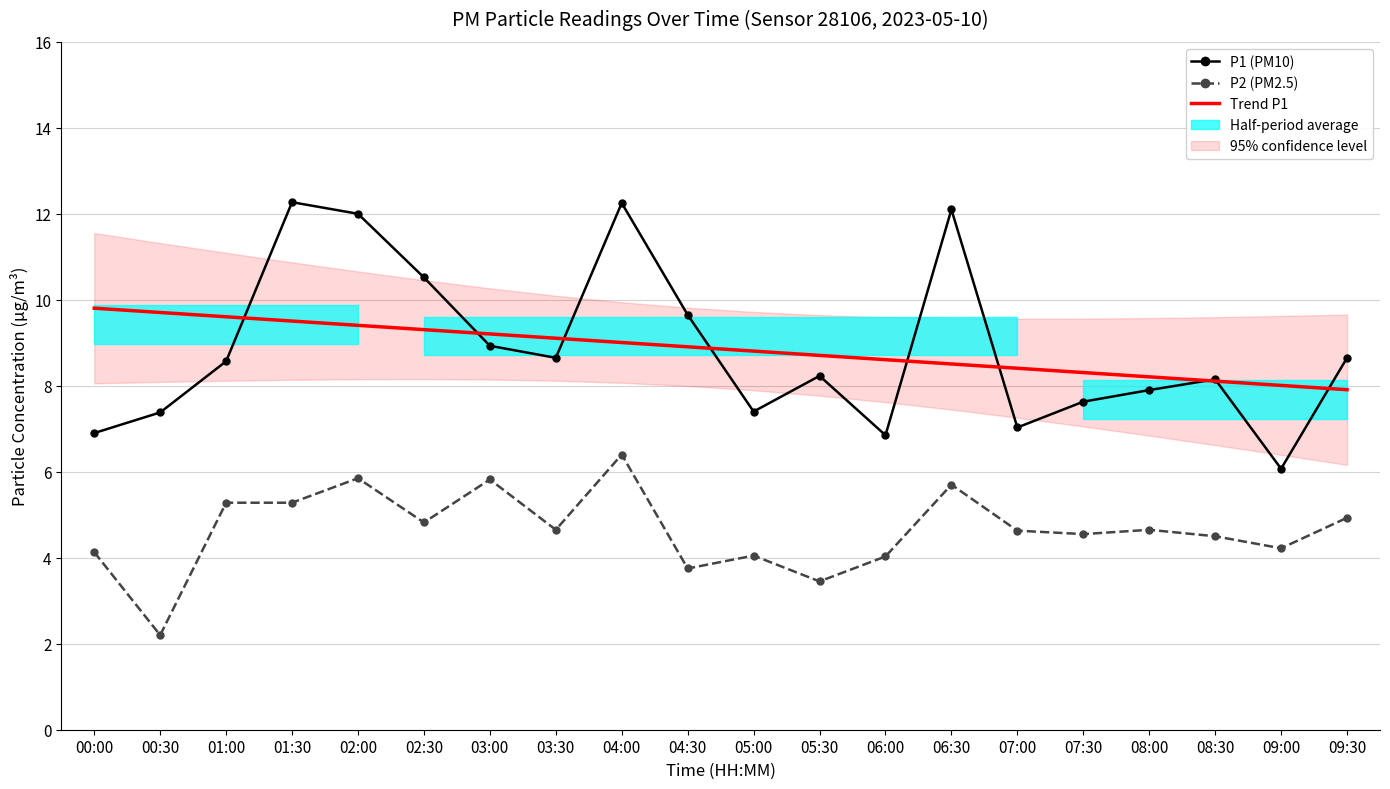

Is it true that P2 (PM2.5) equals 9.0 at 06:30?

False